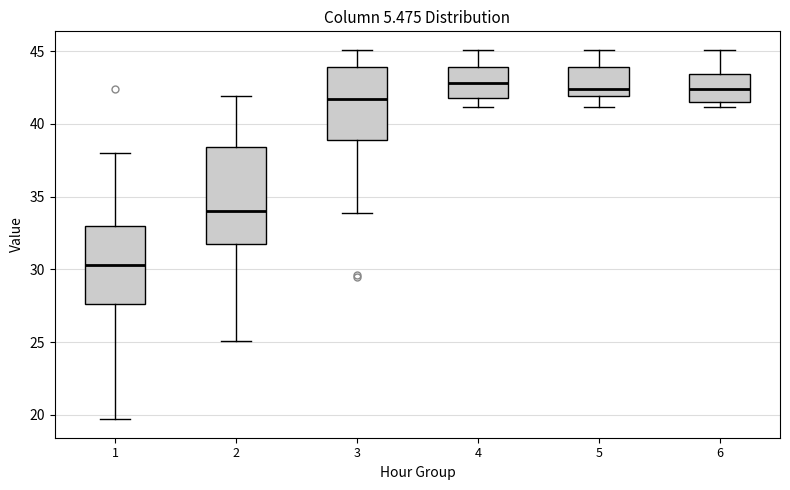

Where does the upper whisker of the box at x = 6 end on the y-axis? The values are not printed on the chart, so give them approximately, as read against the axis.

45.0